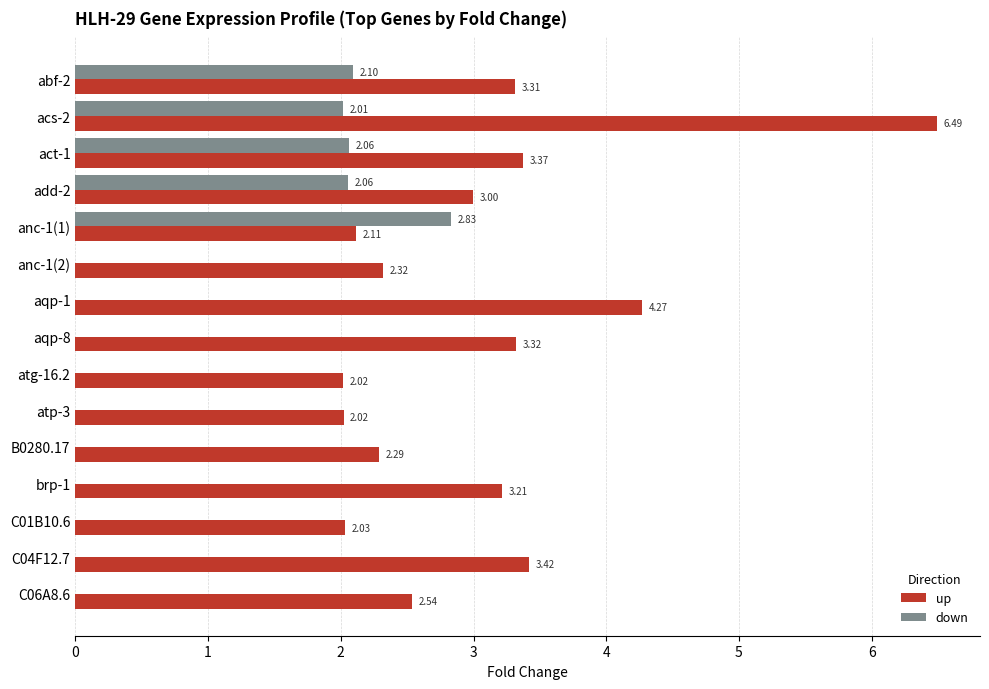

What is the sum of all down values?

11.1